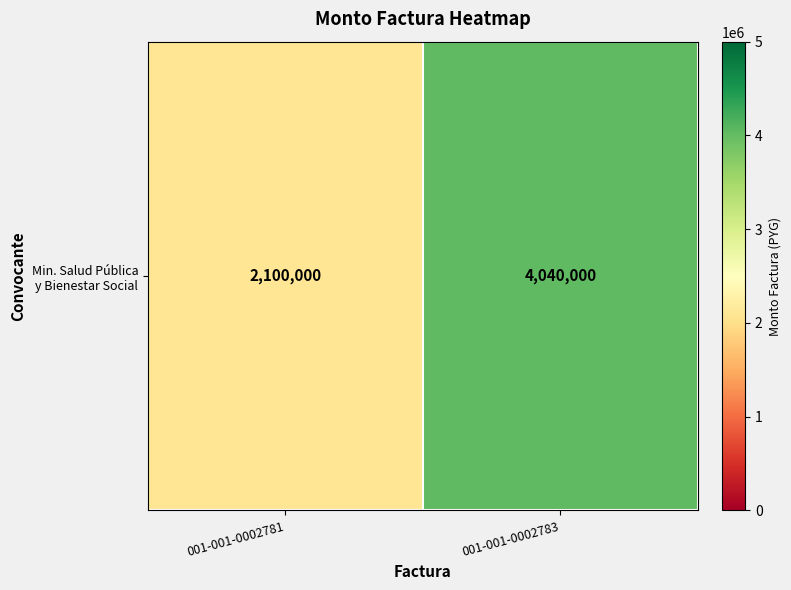

True or false: the data shows 2100000 at 001-001-0002781.

True